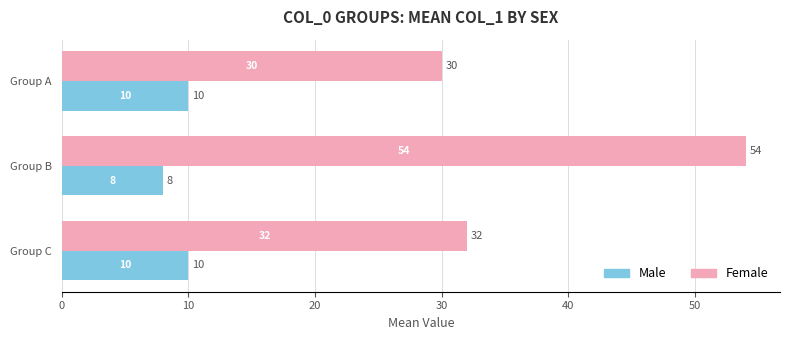

At how many categories does at least one series exceed 51?

1